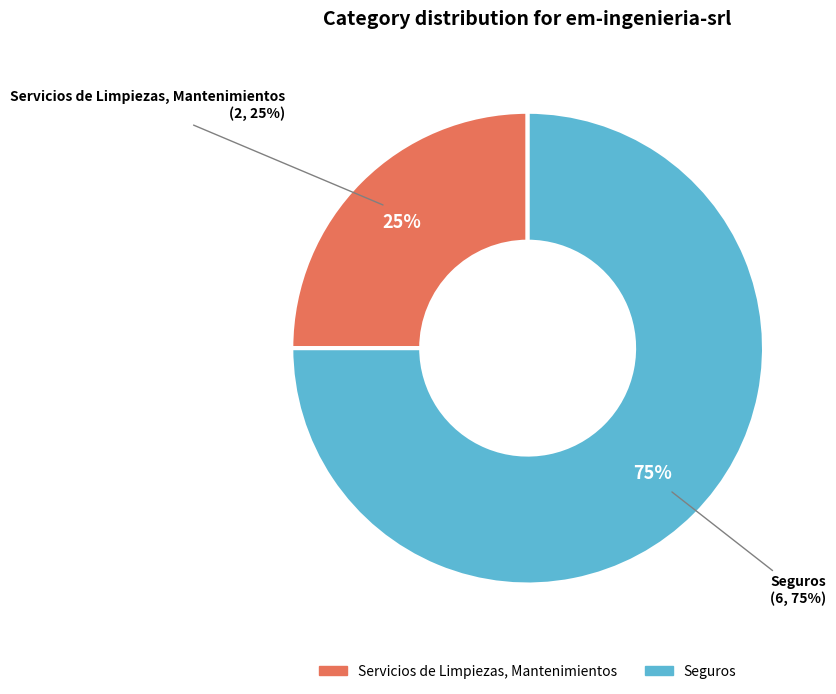

Which slice is the largest?

Seguros